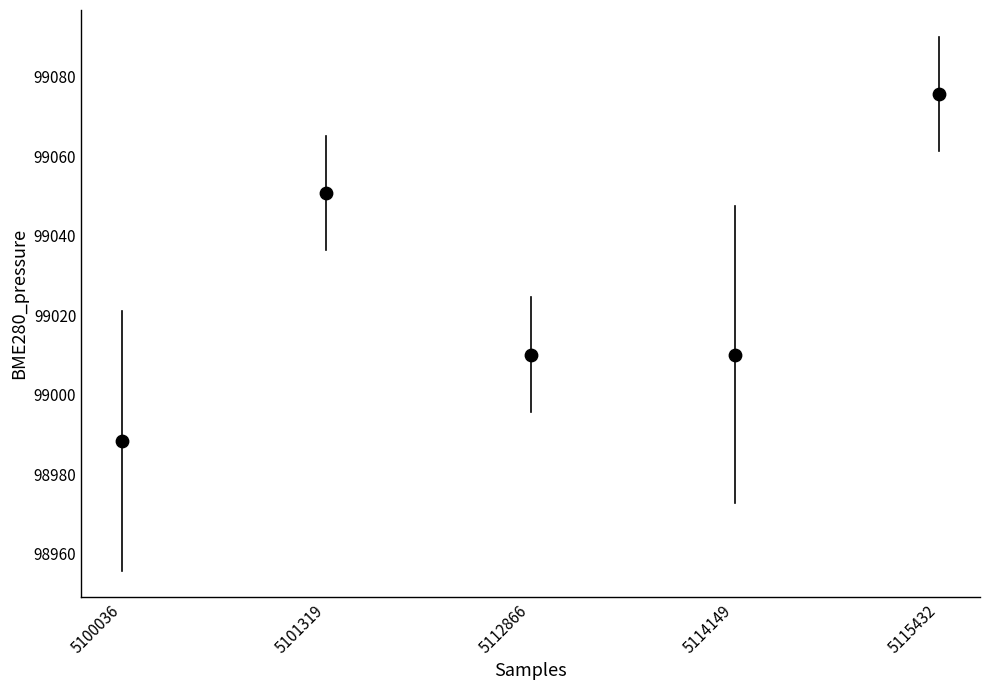

What Y value in the scatter plot is closest to 99032?

99050.8